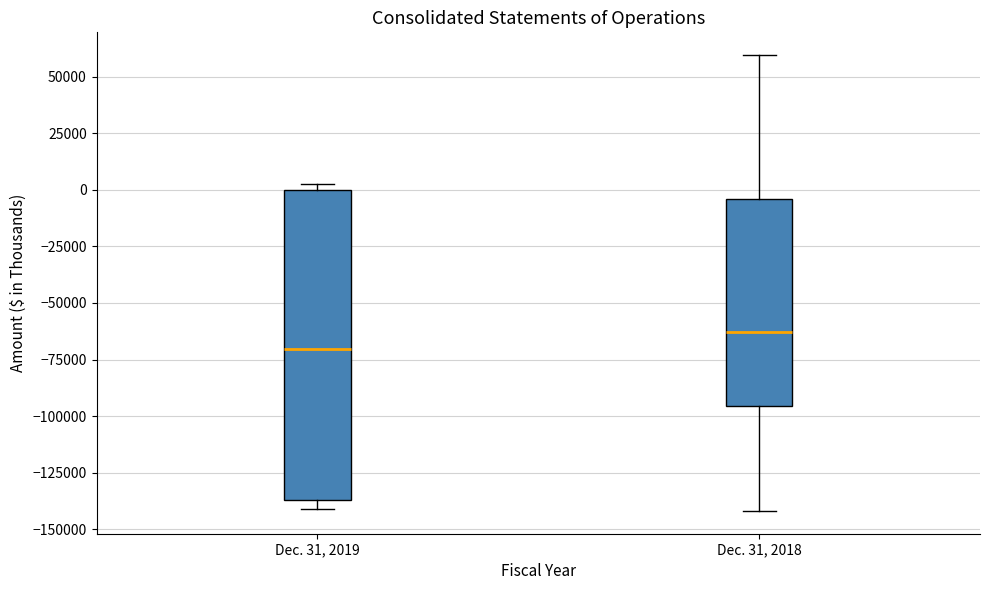

Where is the upper edge of the box for Dec. 31, 2018 on the y-axis? The values are not printed on the chart, so give them approximately, as read against the axis.

-5000